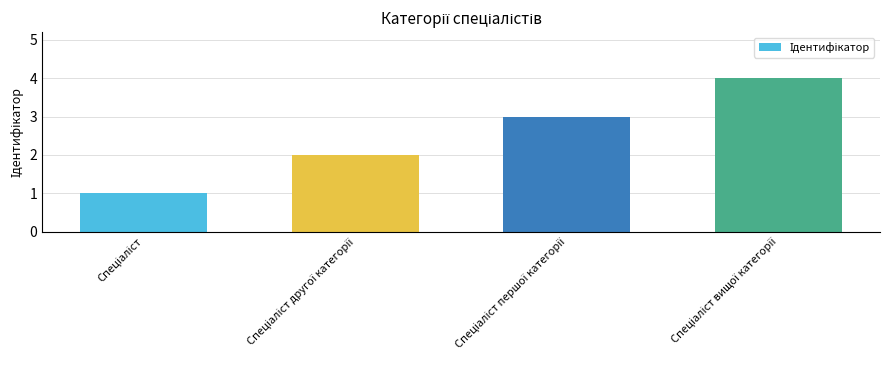

What is the maximum value shown in the chart?

4